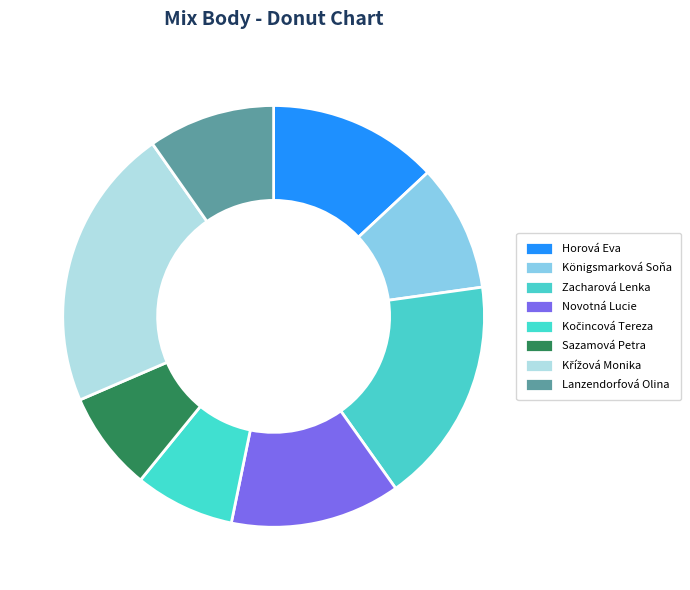

How many slices are in this pie chart?

8